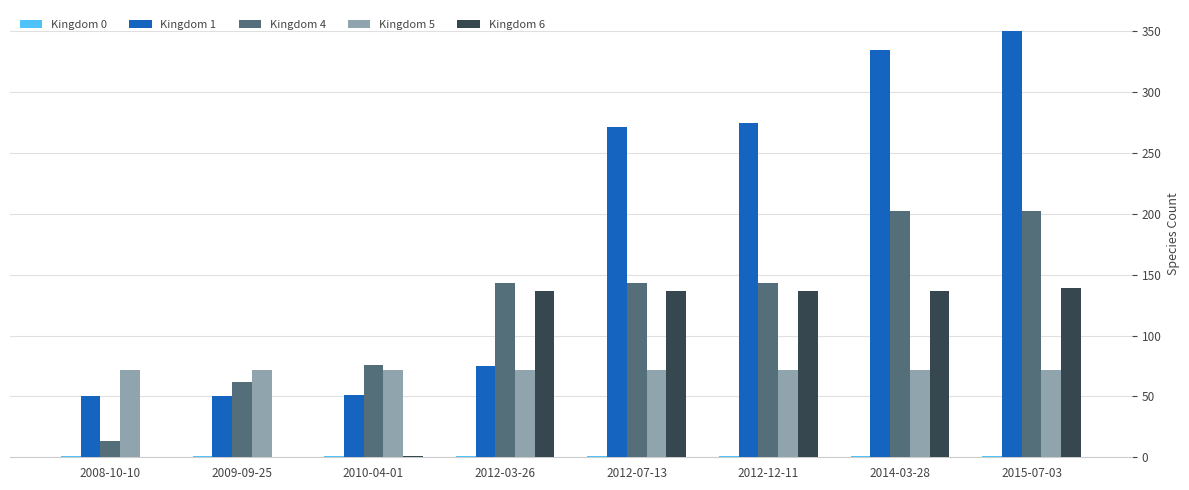

At which category does the chart reach its peak across all series?

2015-07-03